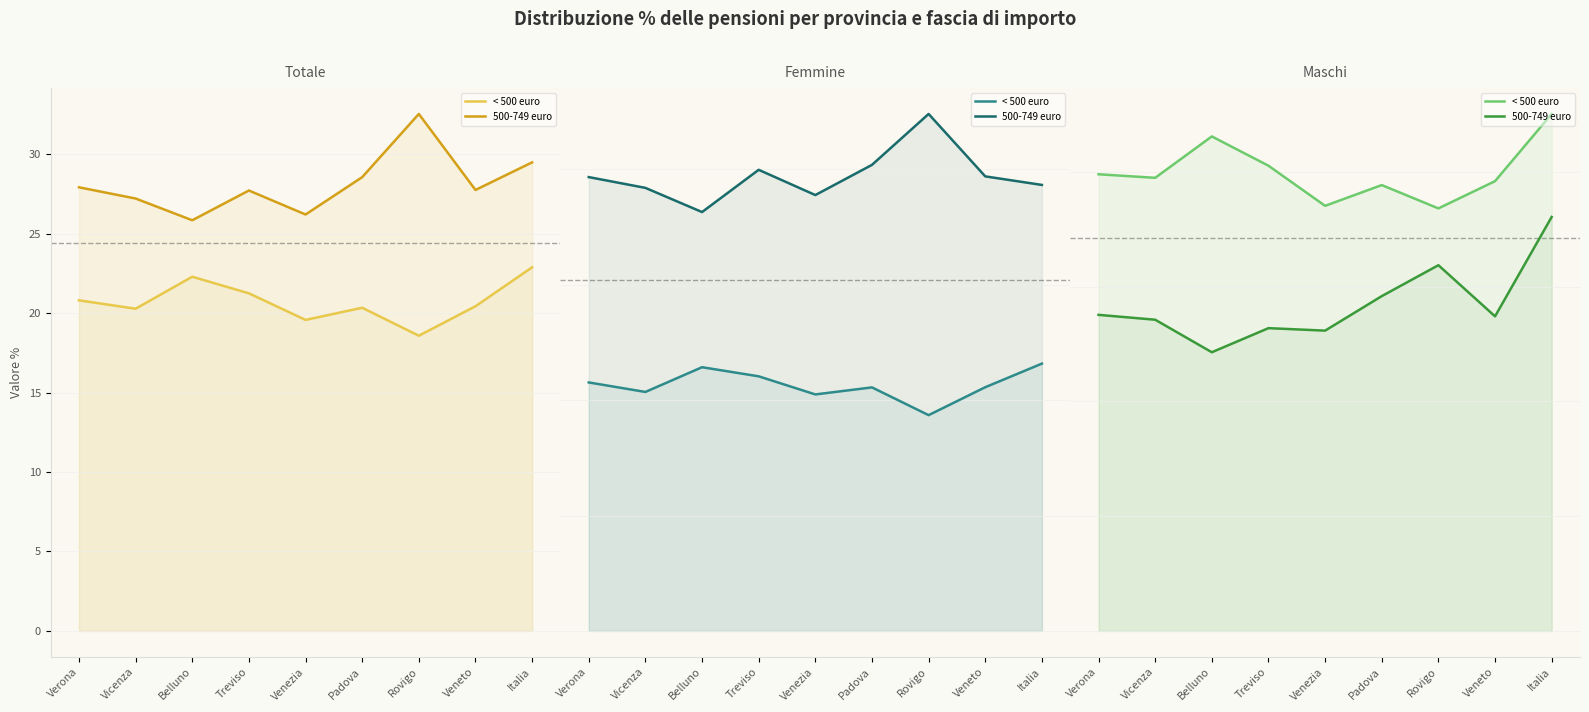

True or false: < 500 euro (Maschi) and 500-749 euro (Maschi) cross at least once.

False